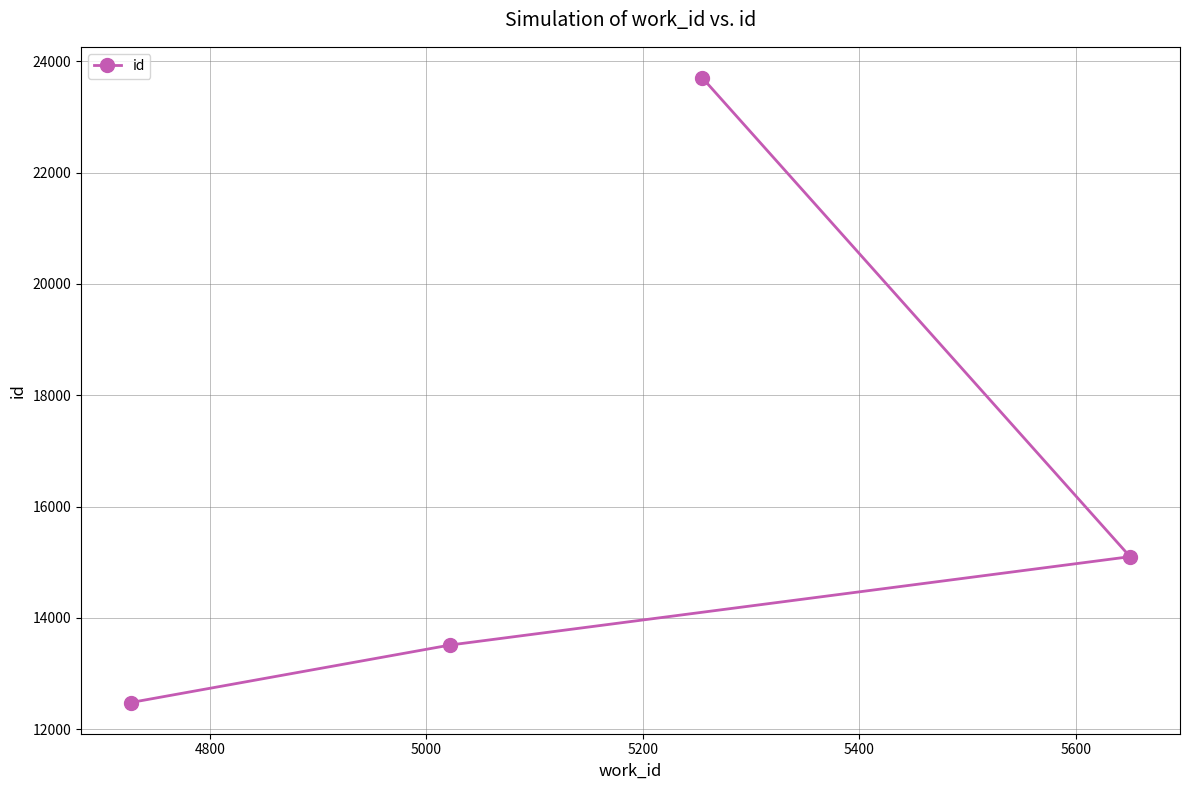

What is the smallest value displayed?

12481